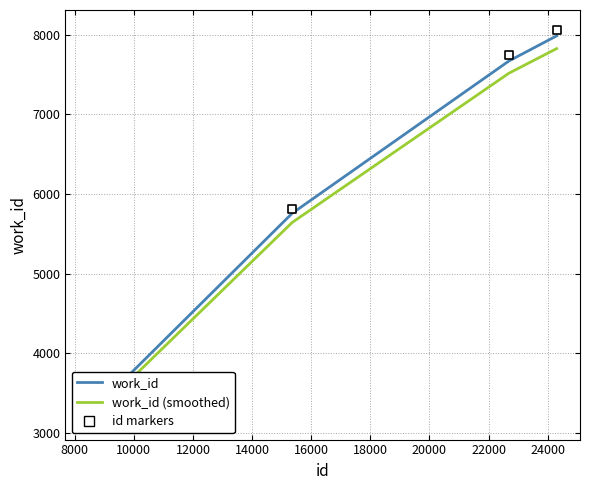

What are all the series names shown in the legend?

work_id, work_id (smoothed), id markers